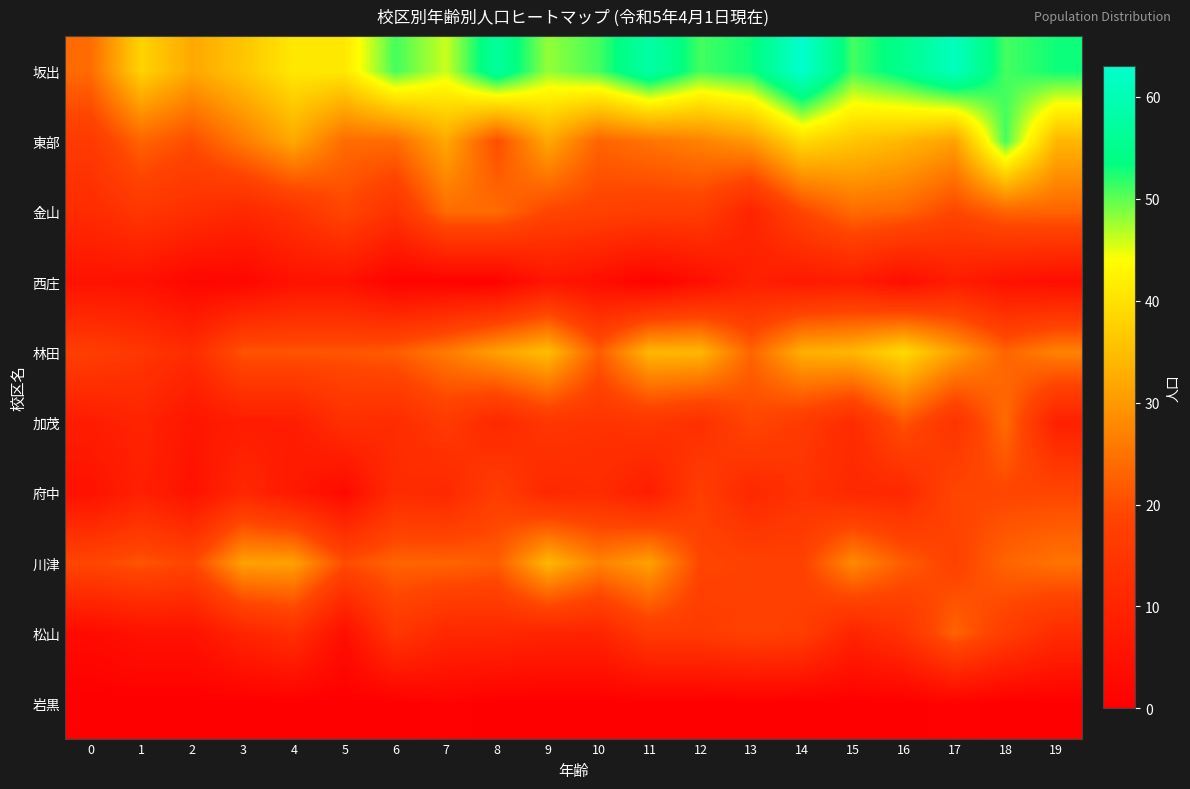

At which category is the sum across all series the highest?

18